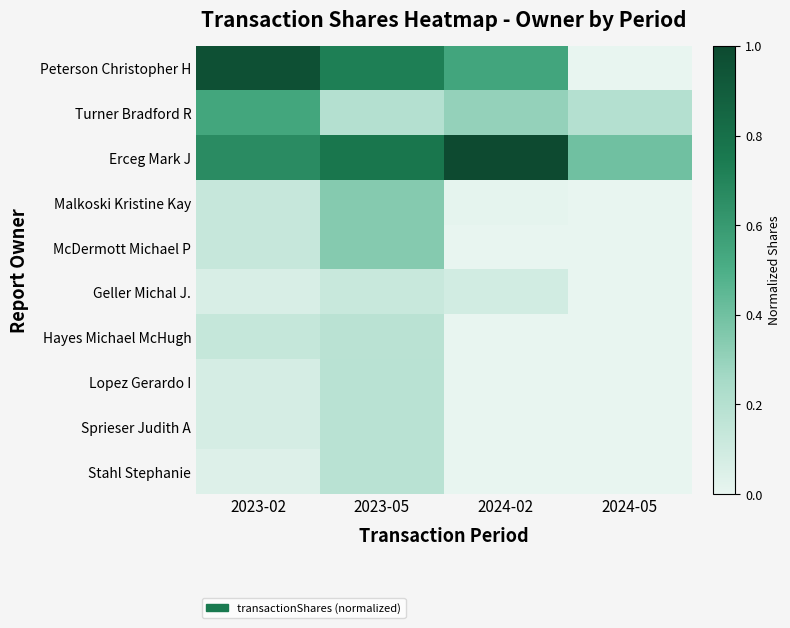

Reading left to right, list all the values displayed in this chart.

Peterson Christopher H: 2023-02=1.0	2023-05=0.7	2024-02=0.5	2024-05=0.0
Turner Bradford R: 2023-02=0.5	2023-05=0.2	2024-02=0.3	2024-05=0.2
Erceg Mark J: 2023-02=0.7	2023-05=0.8	2024-02=1.0	2024-05=0.4
Malkoski Kristine Kay: 2023-02=0.1	2023-05=0.3	2024-02=0.0	2024-05=0.0
McDermott Michael P: 2023-02=0.1	2023-05=0.3	2024-02=0.0	2024-05=0.0
Geller Michal J.: 2023-02=0.1	2023-05=0.1	2024-02=0.1	2024-05=0.0
Hayes Michael McHugh: 2023-02=0.1	2023-05=0.2	2024-02=0.0	2024-05=0.0
Lopez Gerardo I: 2023-02=0.1	2023-05=0.2	2024-02=0.0	2024-05=0.0
Sprieser Judith A: 2023-02=0.1	2023-05=0.2	2024-02=0.0	2024-05=0.0
Stahl Stephanie: 2023-02=0.0	2023-05=0.2	2024-02=0.0	2024-05=0.0